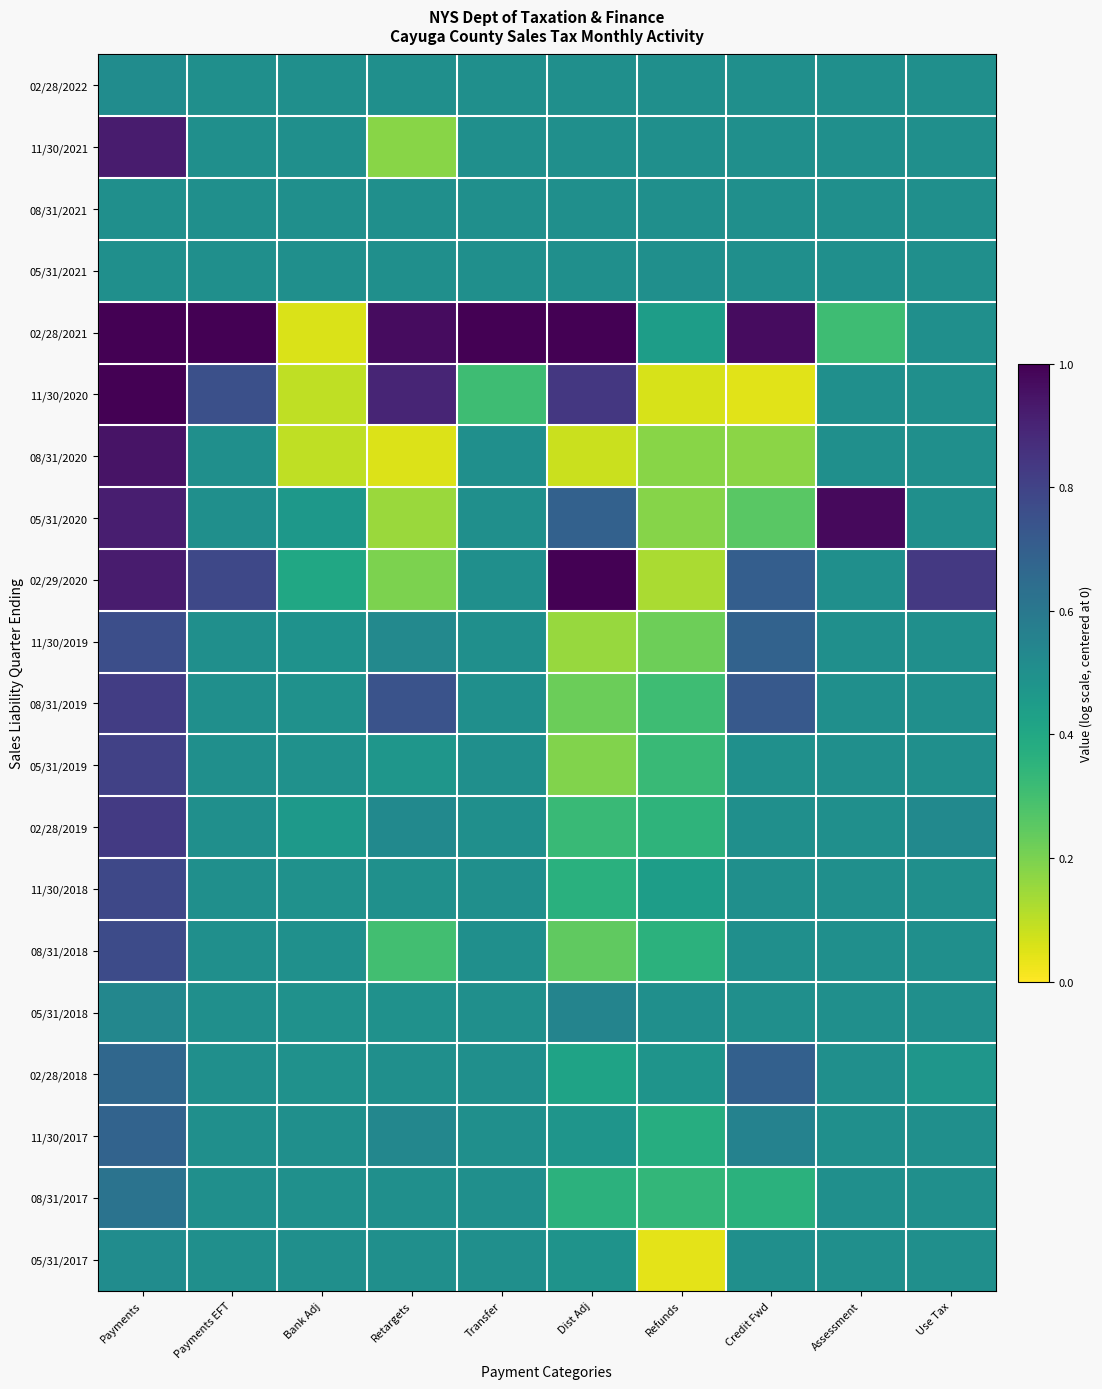

What is the spread (max minus min) of values at Retargets?

0.9